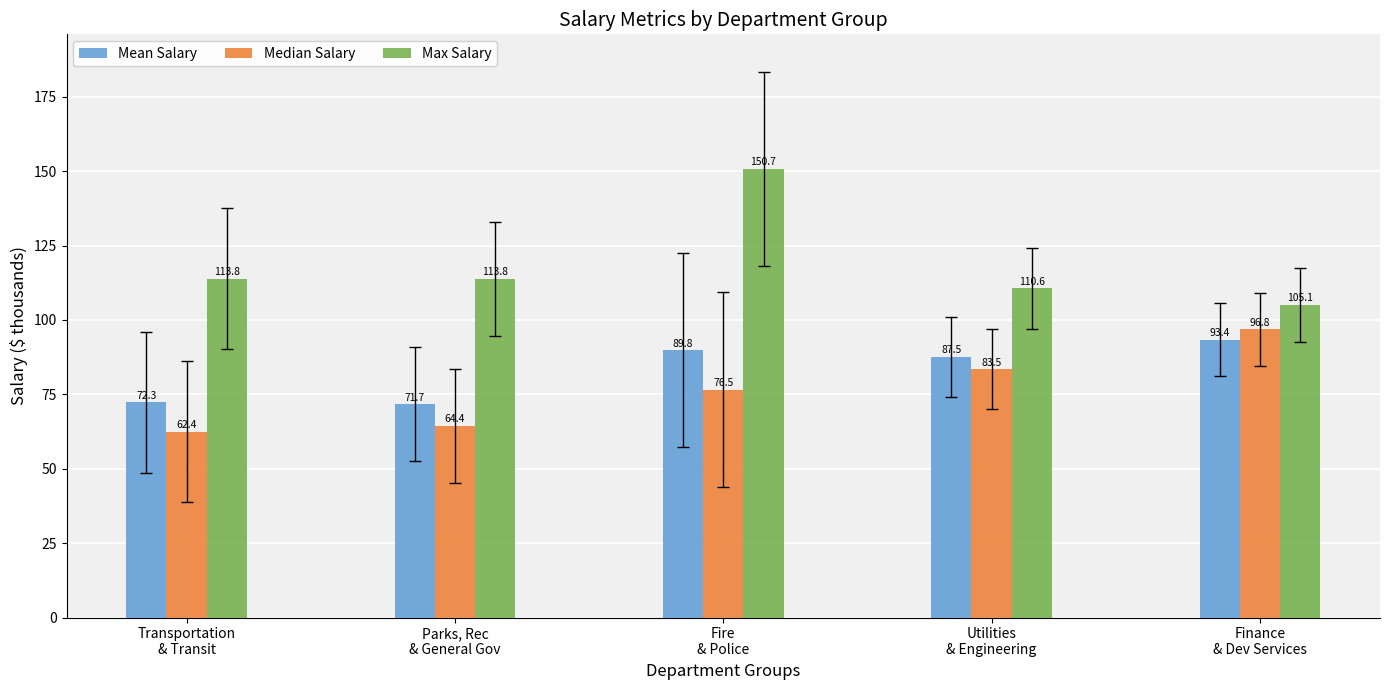

At how many categories does at least one series exceed 77?

5